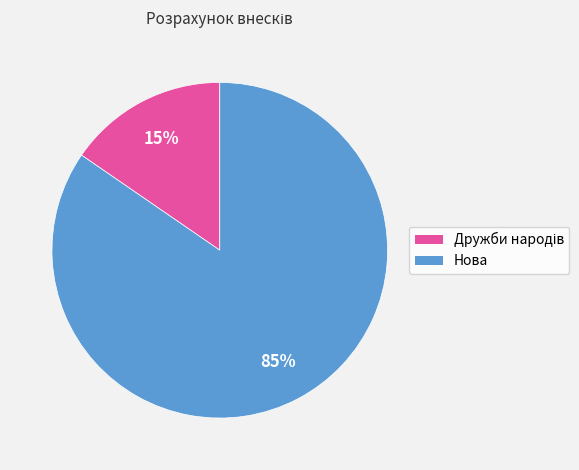

To the nearest percent, what portion does Нова represent?

85%